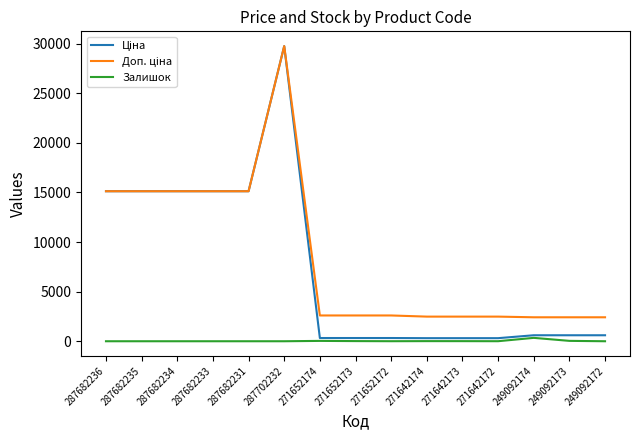

What is the spread (max minus min) of values at 287682235?

15120.0